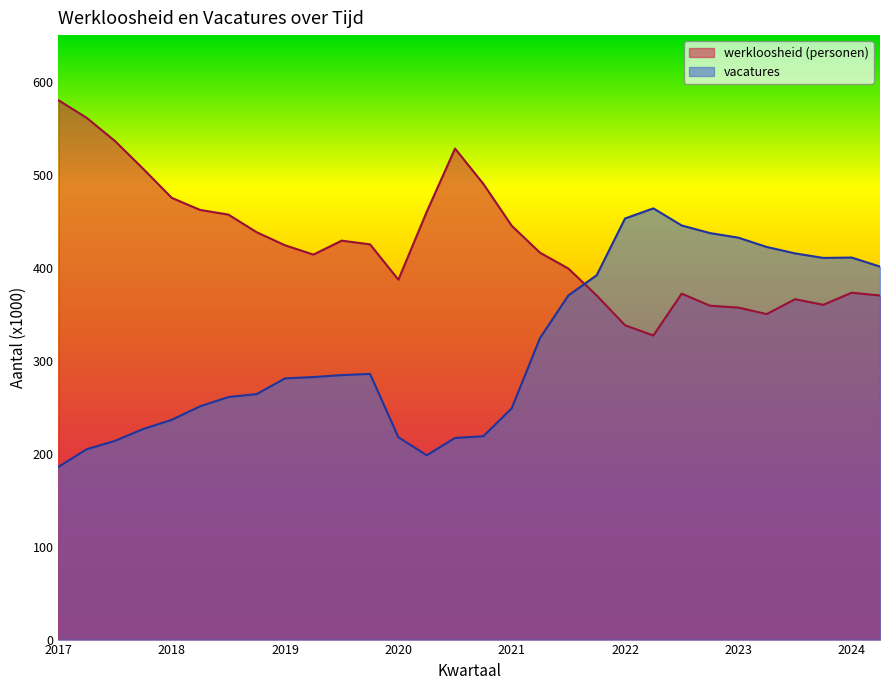

What is the total value across all series at 2022?

790.8